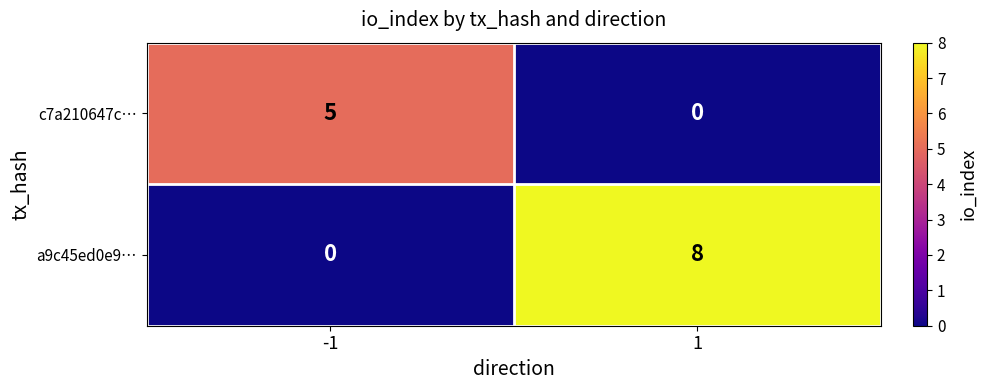

How many categories are shown in the chart?

2